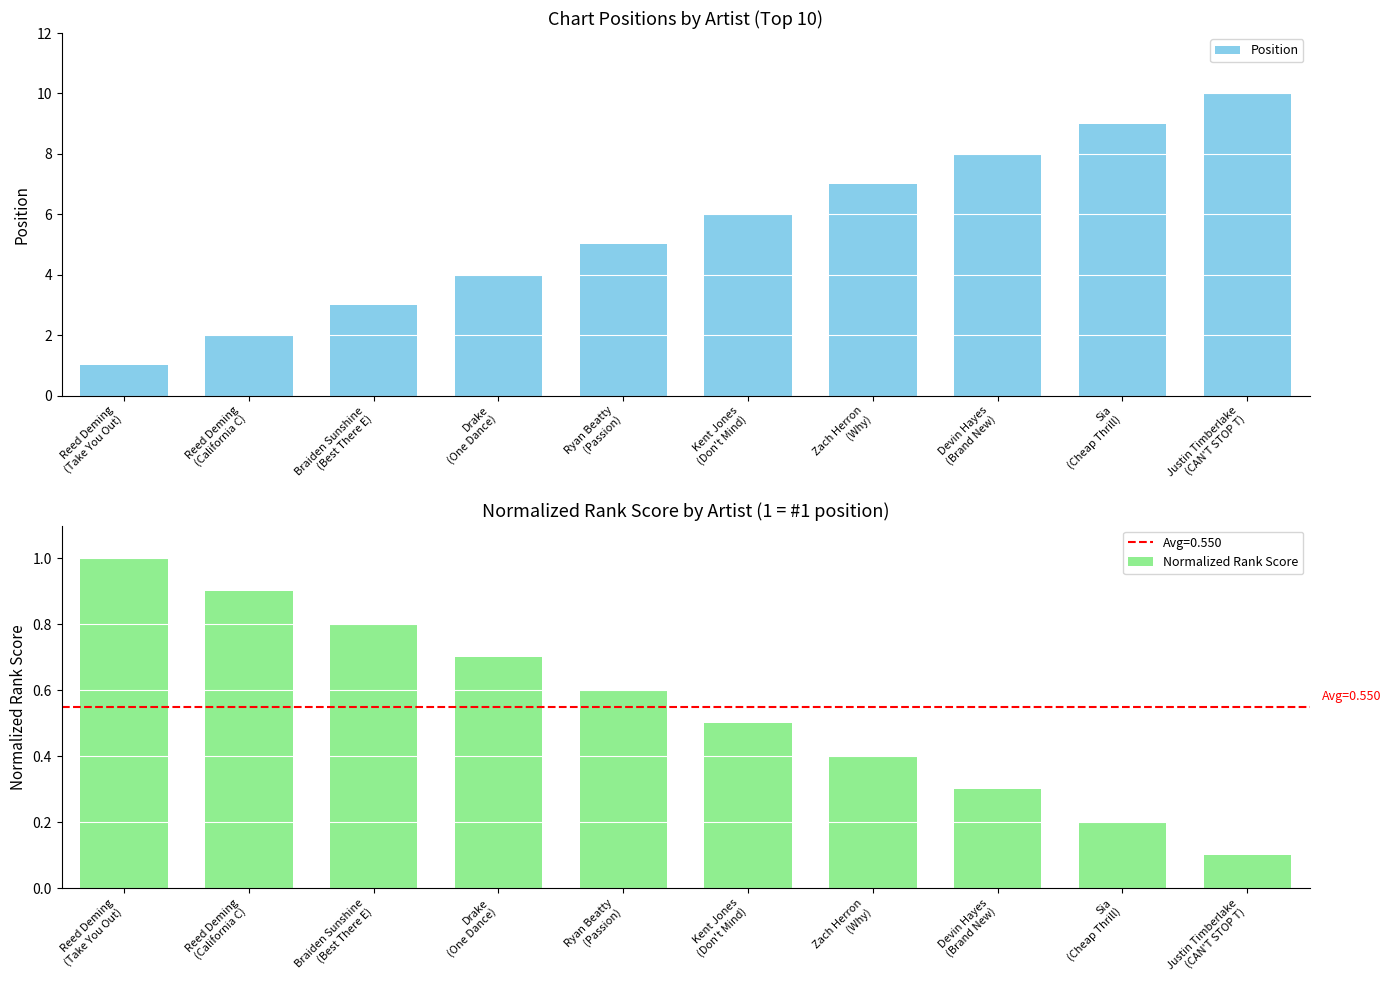

What is the greatest value displayed?

10.0